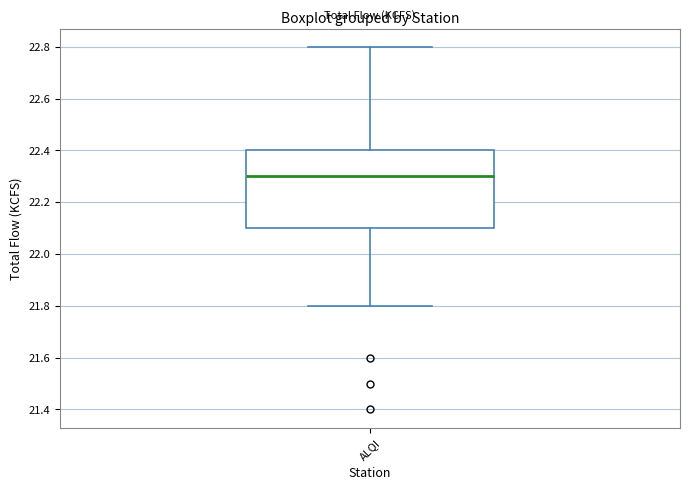

Read this box plot against the y-axis: the position of the median line, the range covered by the box, and the ends of both whiskers. The values are not printed on the chart, so give them approximately, as read against the axis.

median 22.3, box 22.1 to 22.4, whiskers 21.8 to 22.8